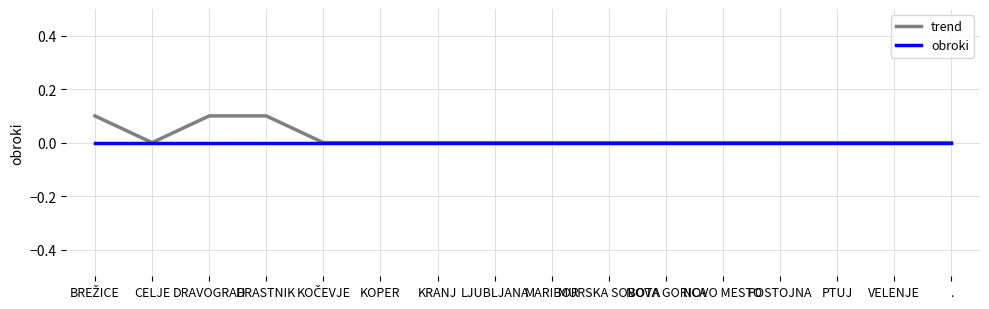

What is the sum of all trend values?

0.3